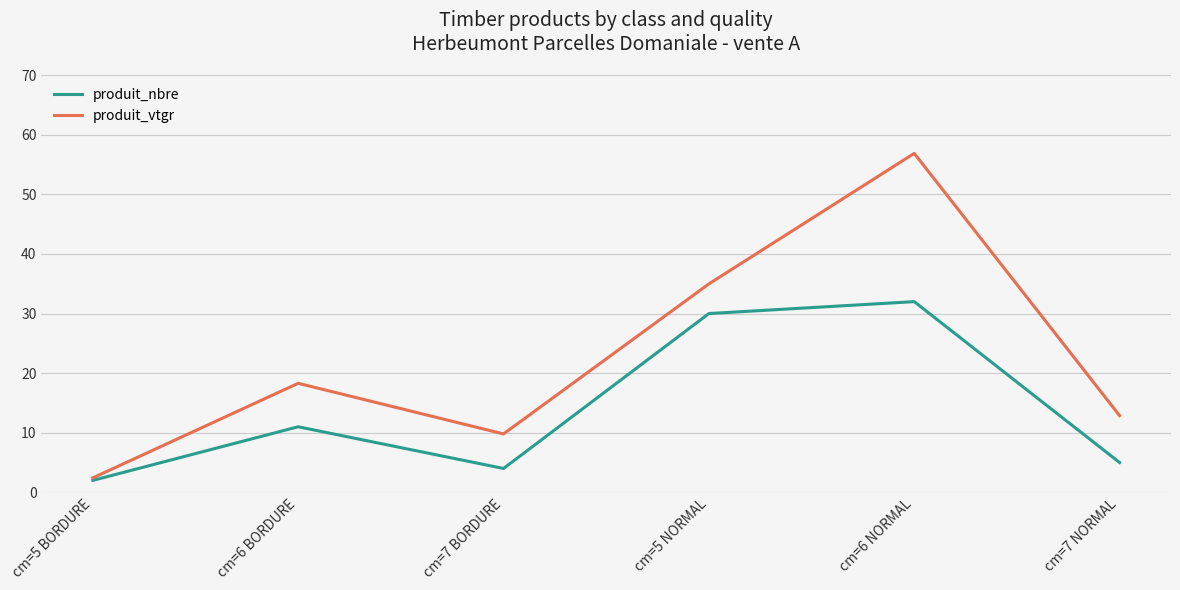

At how many categories does at least one series exceed 26?

2